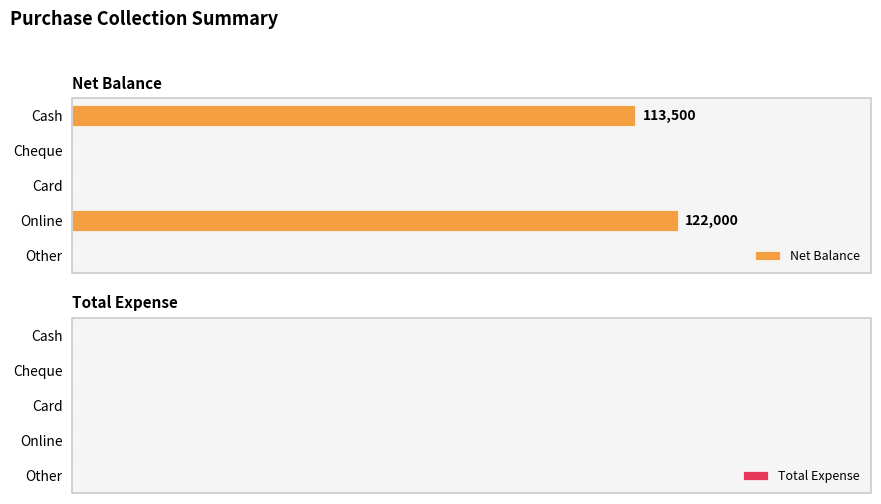

Are the bars horizontal?

Yes